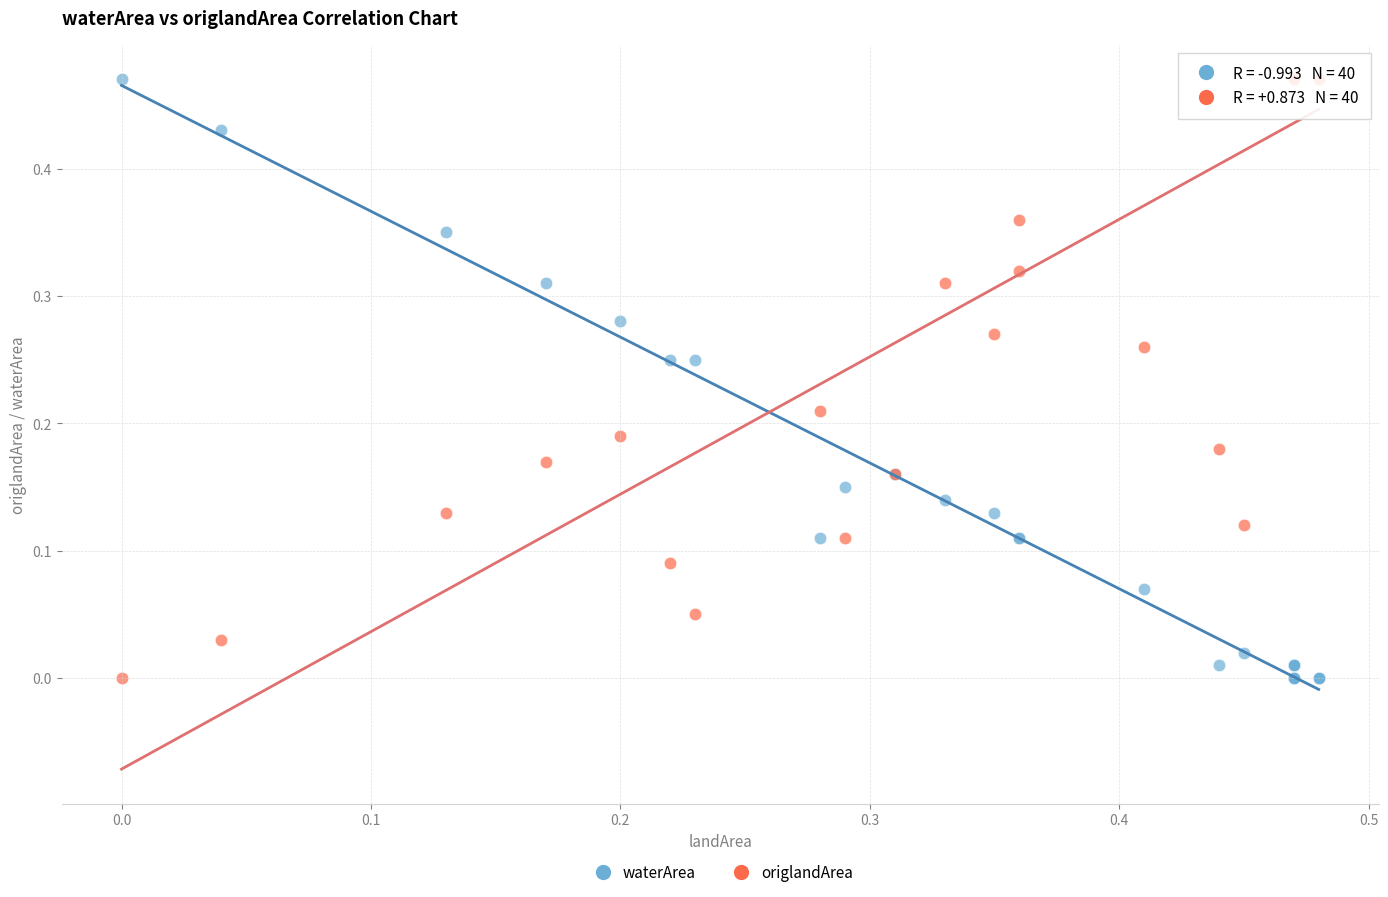

What are all the series names shown in the legend?

waterArea, origlandArea